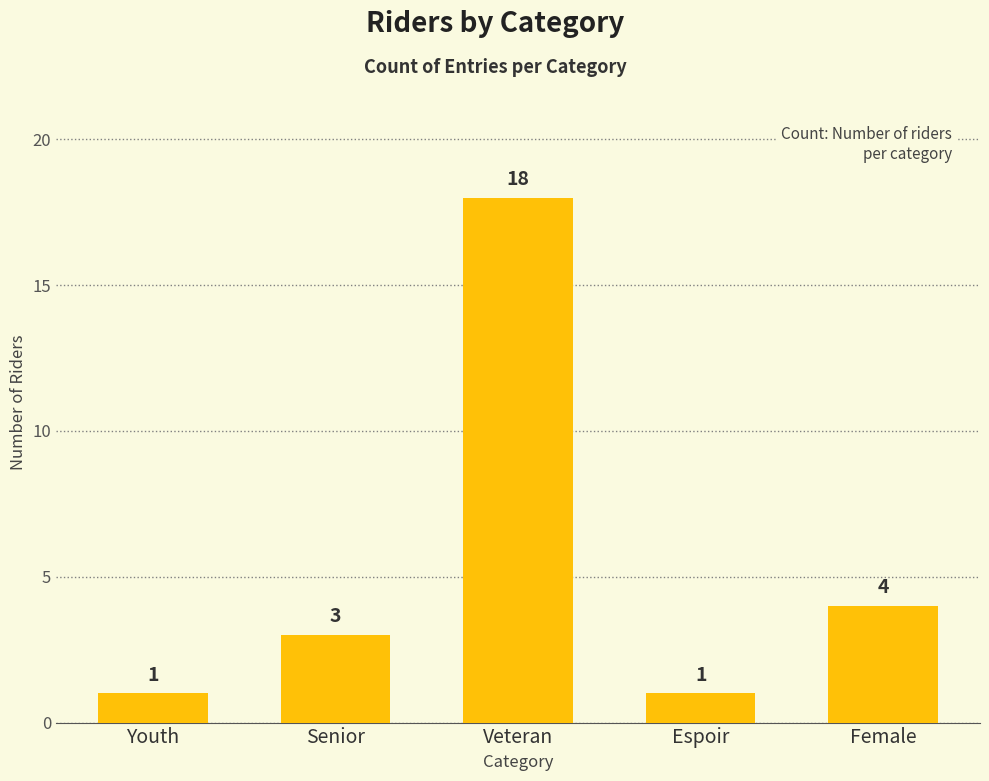

Reading left to right, list all the values displayed in this chart.

1	3	18	1	4